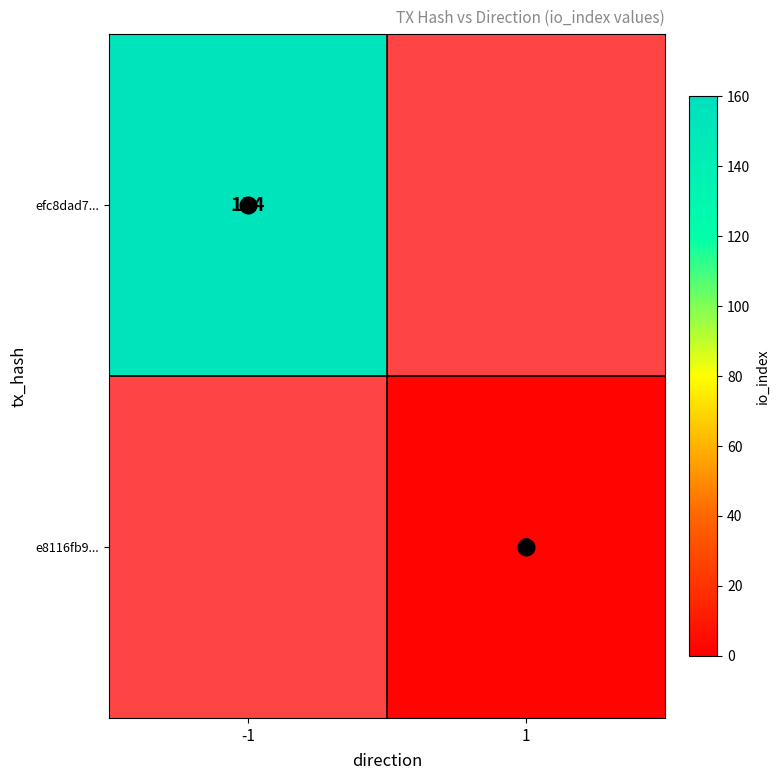

True or false: e8116fb9... has a value of 3.1 at 1.

False